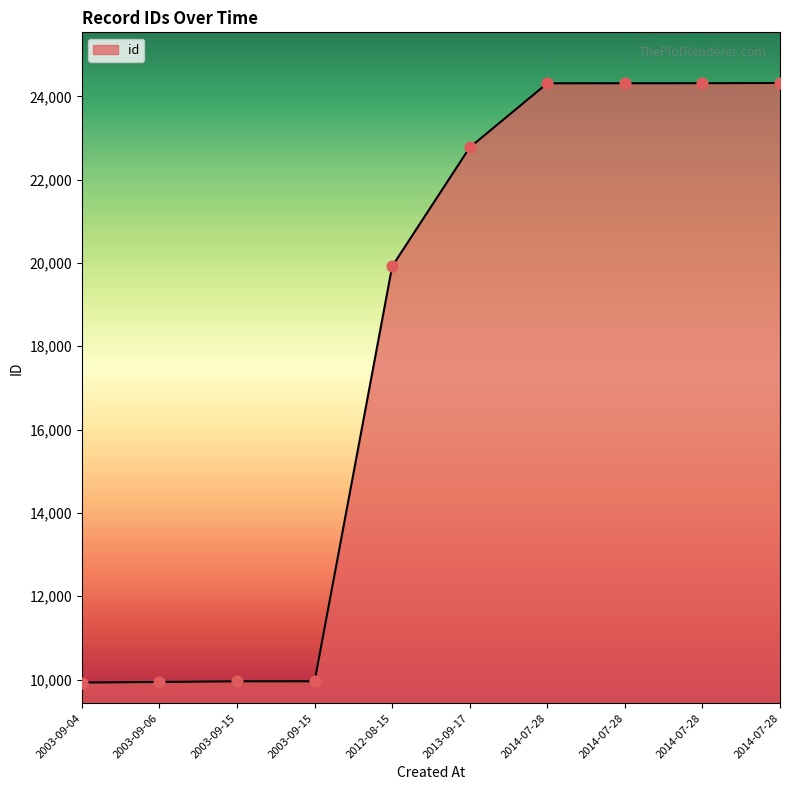

What is the change in value from 2003-09-04 to 2014-07-28?

+14392